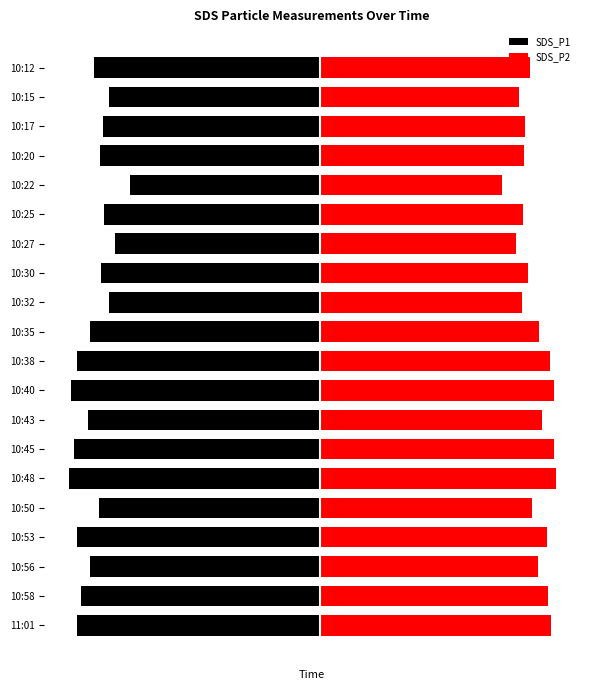

What is the minimum value shown in the chart?

-13.9